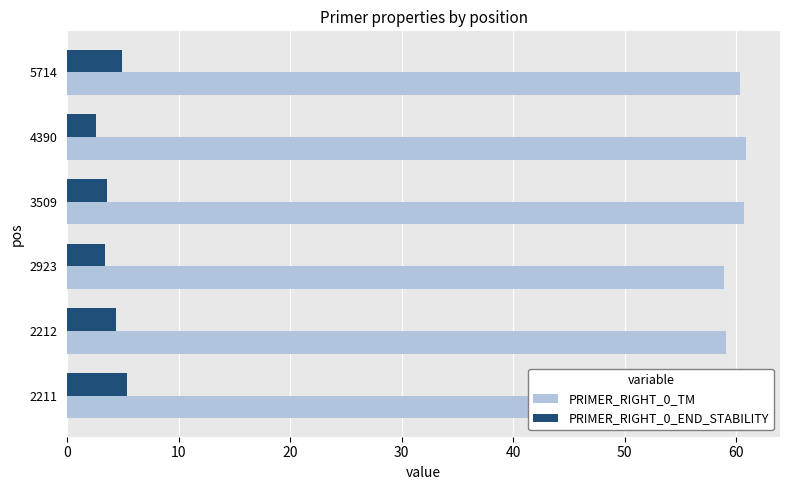

Rank the series at 2212 from lowest to highest value.

PRIMER_RIGHT_0_END_STABILITY, PRIMER_RIGHT_0_TM